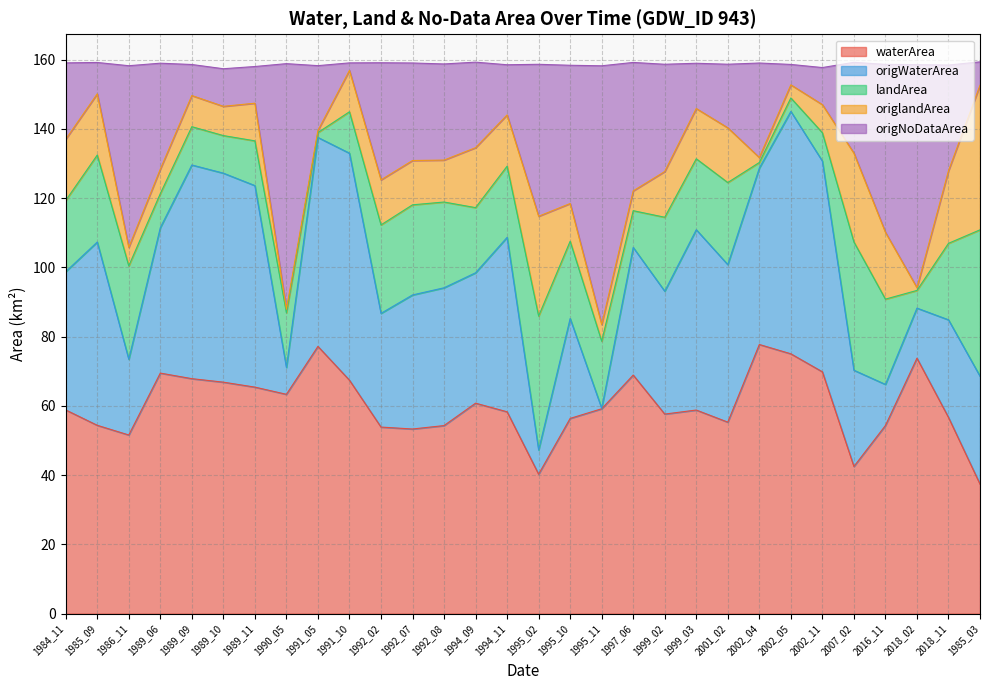

The value of origNoDataArea at 1984_11 is 81.2. True or false?

False